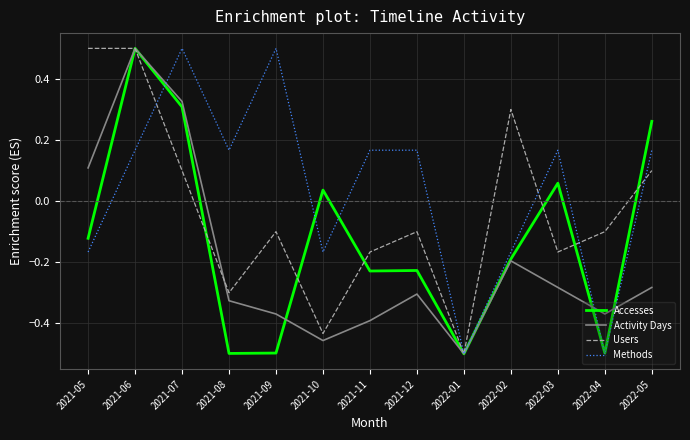

What position from the right is 2021-10?

8